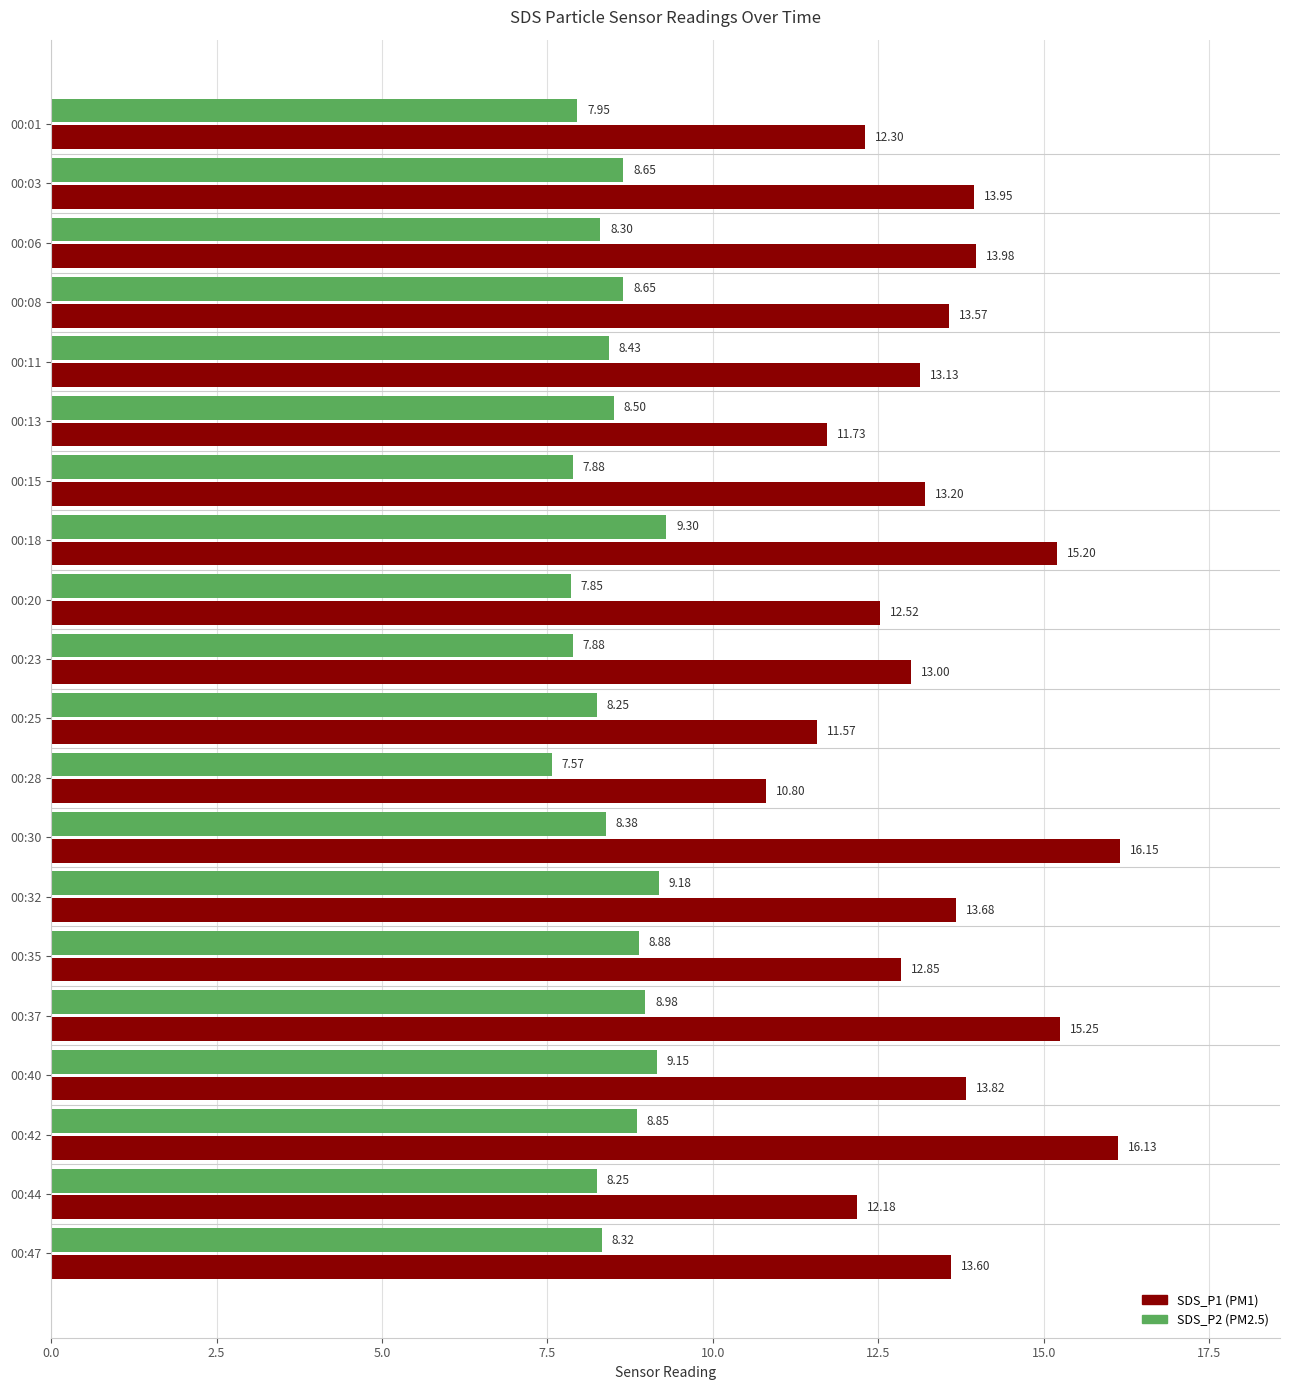

Count the number of data series in this chart.

2